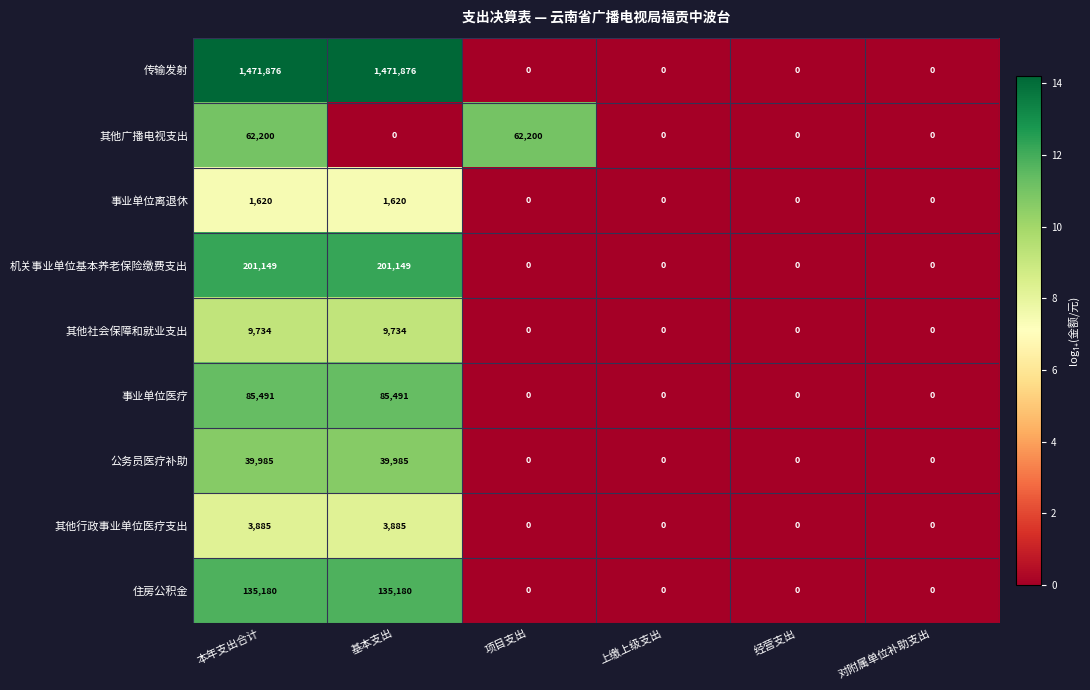

How many values in 事业单位医疗 are above zero?

2